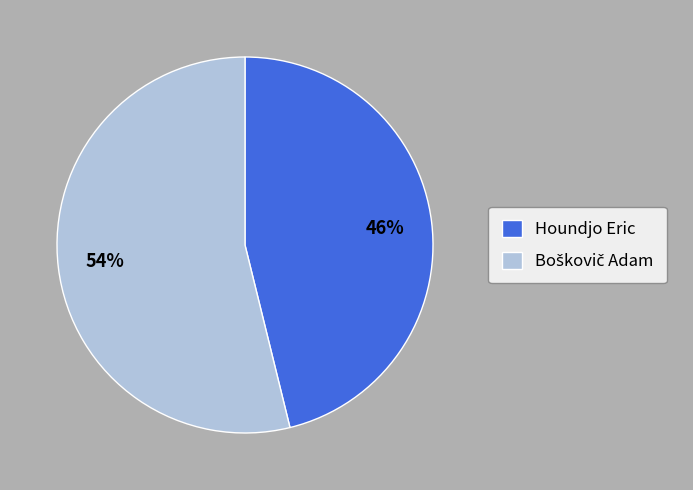

Does any single category account for the majority?

Yes